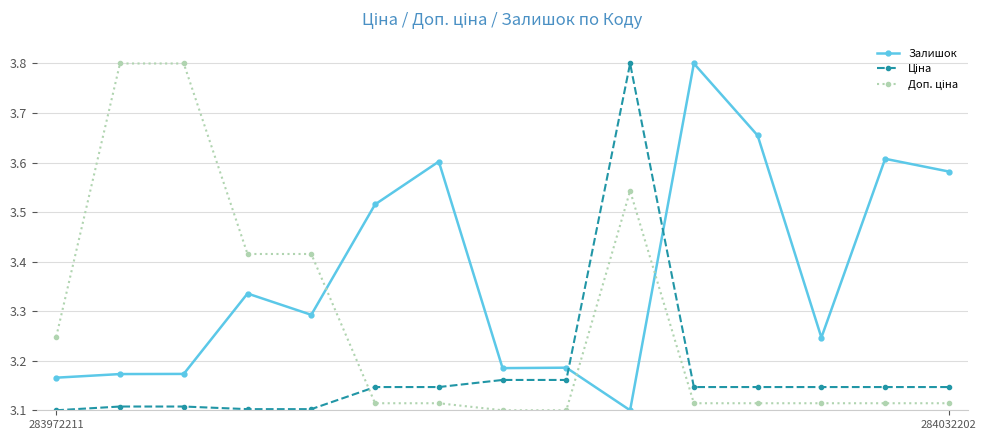

At how many categories does at least one series exceed 3?

15